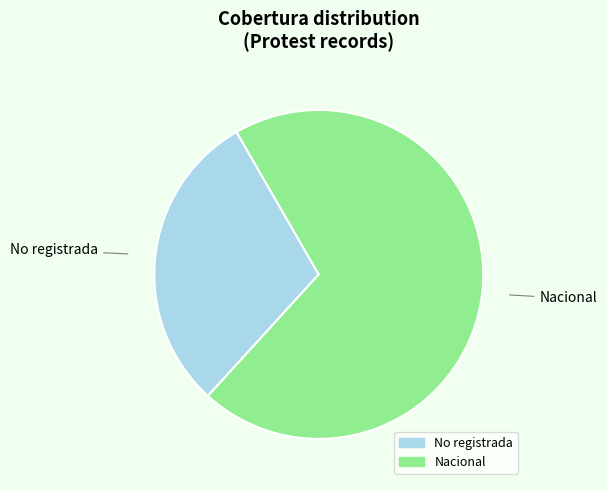

How many segments does this pie chart have?

2